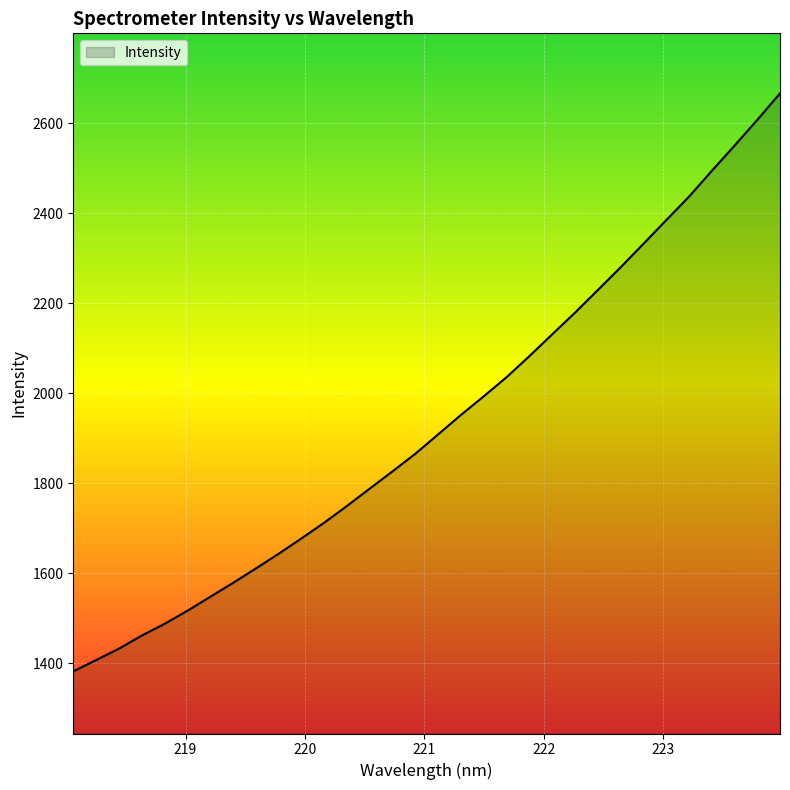

What is the maximum value shown in the chart?

2666.6